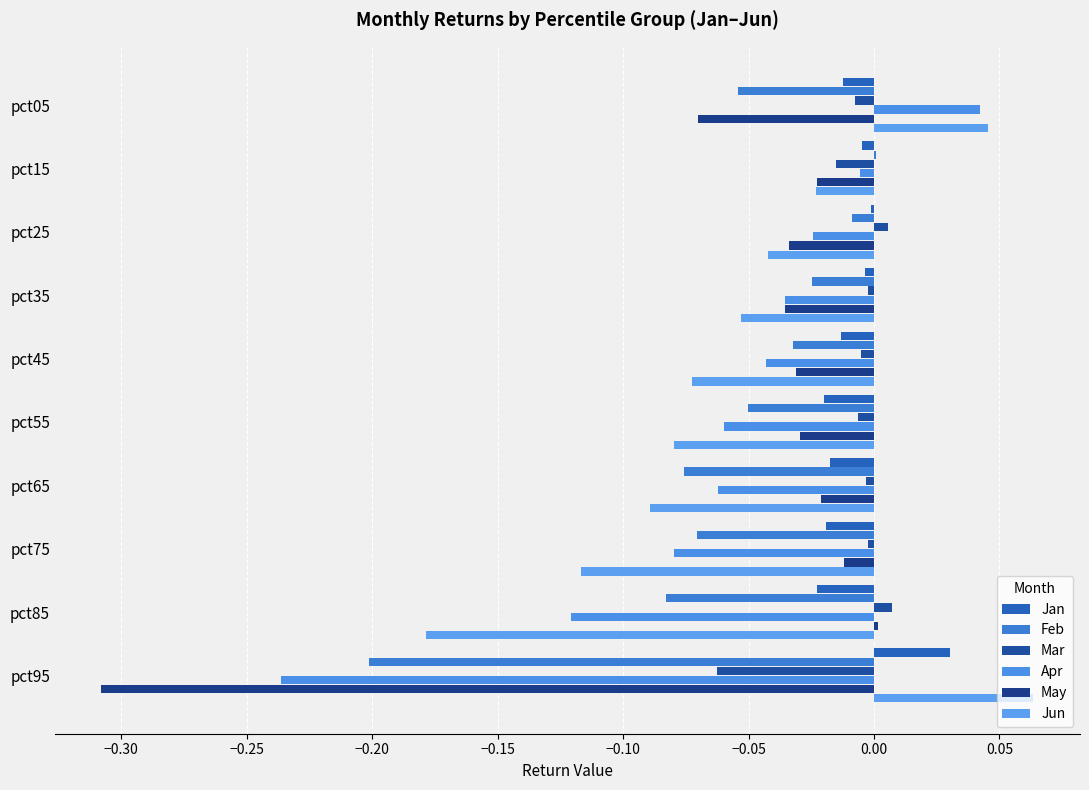

How many data points in Apr are above 0?

1